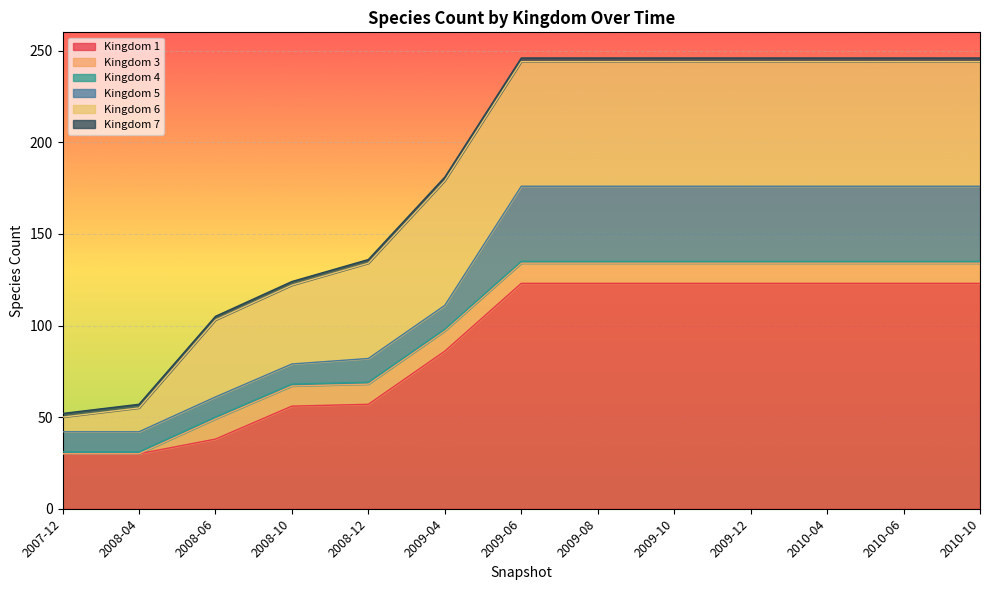

Is the value of 4 at 2010-10 greater than the value of 3 at 2009-12?

No